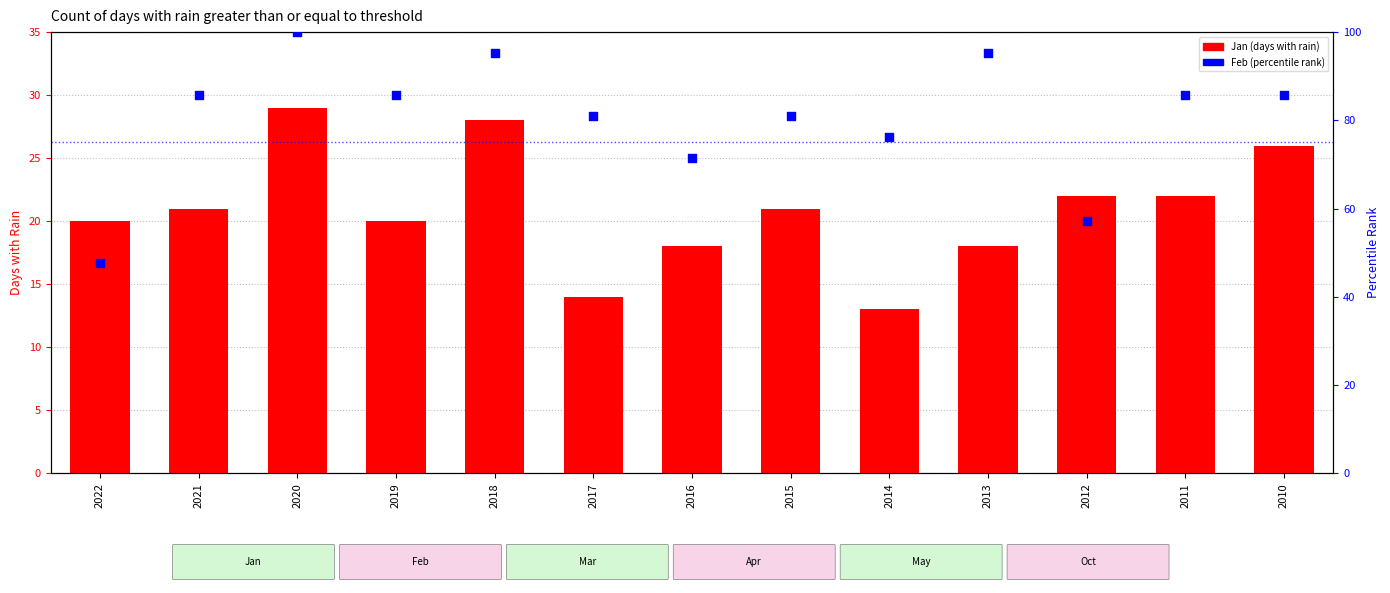

Which series reaches the minimum Y coordinate?

Jan (days with rain)